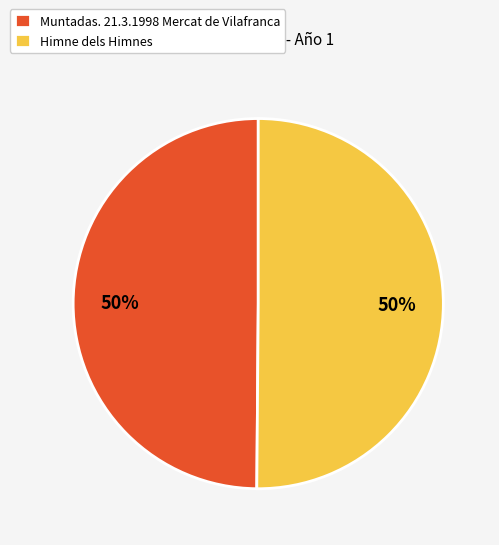

Count the number of slices in the pie.

2